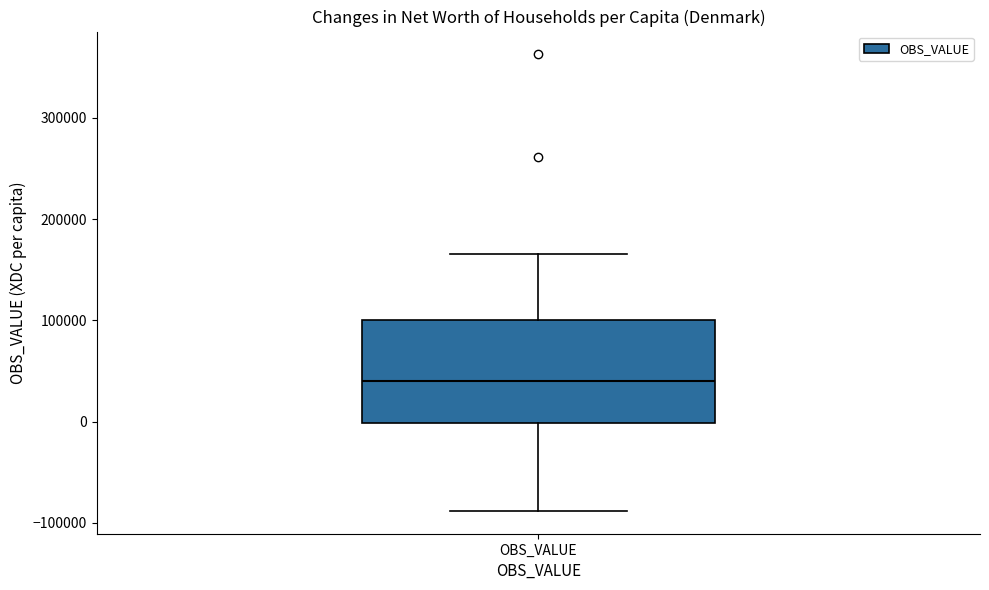

Where is the lower edge of the box for OBS_VALUE on the y-axis? The values are not printed on the chart, so give them approximately, as read against the axis.

0